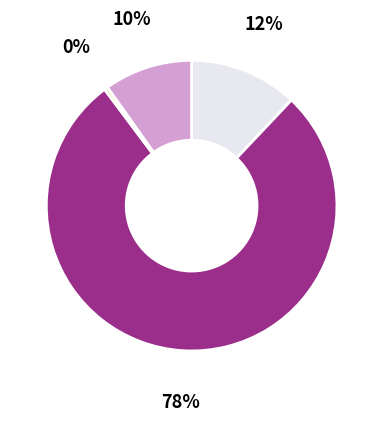

To the nearest percent, what is the average slice percentage?

25%